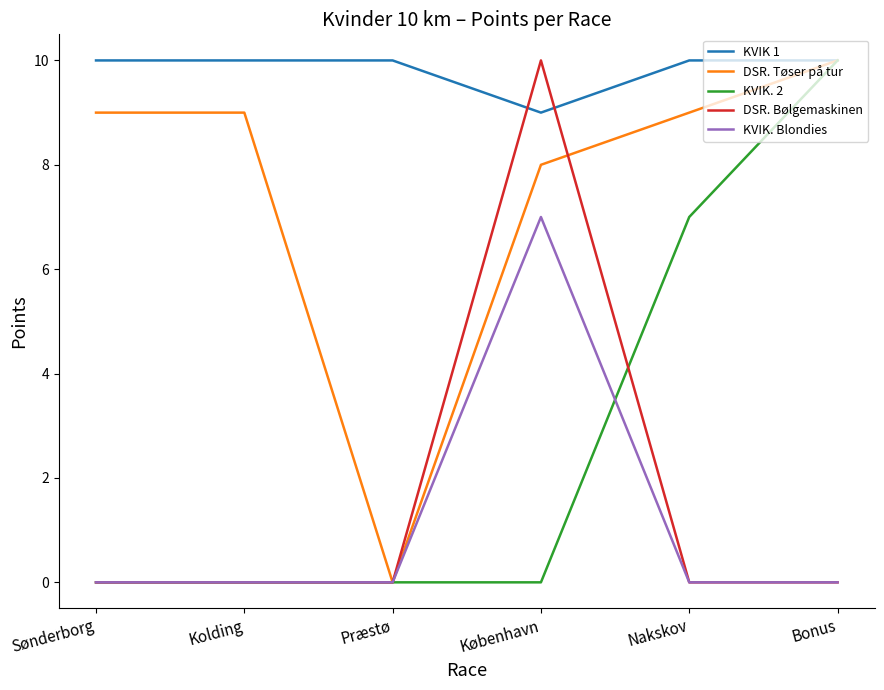

Where is KVIK. 2 nearest to the value 5?

Nakskov